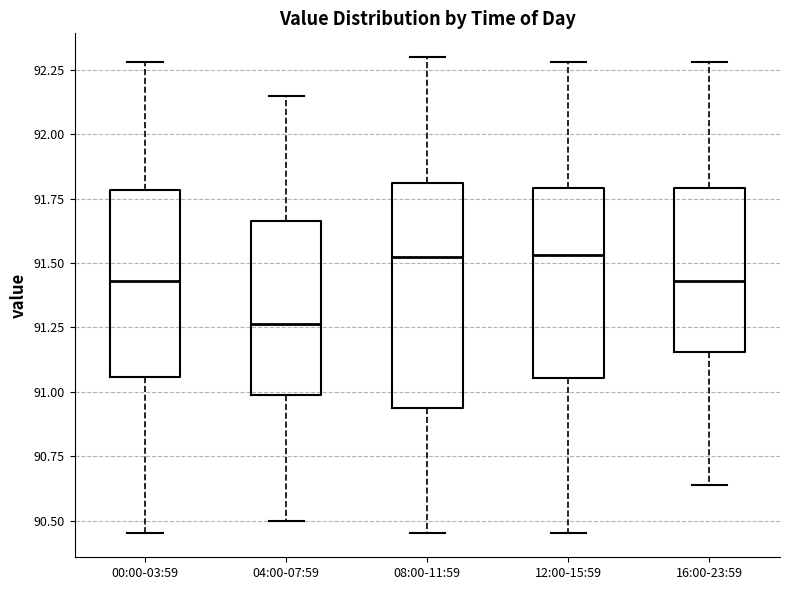

Which box's median line is the lowest?

04:00-07:59